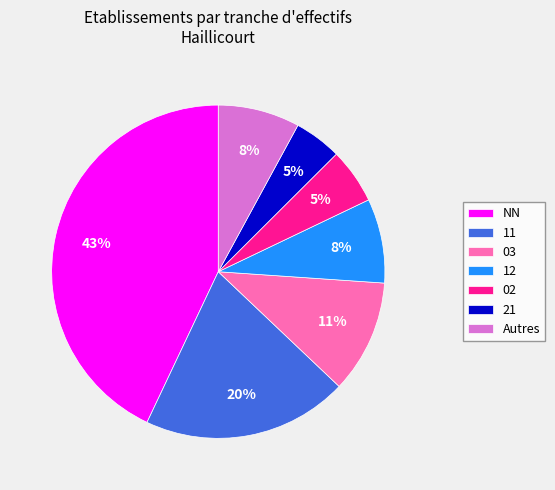

Which slice is the largest?

NN